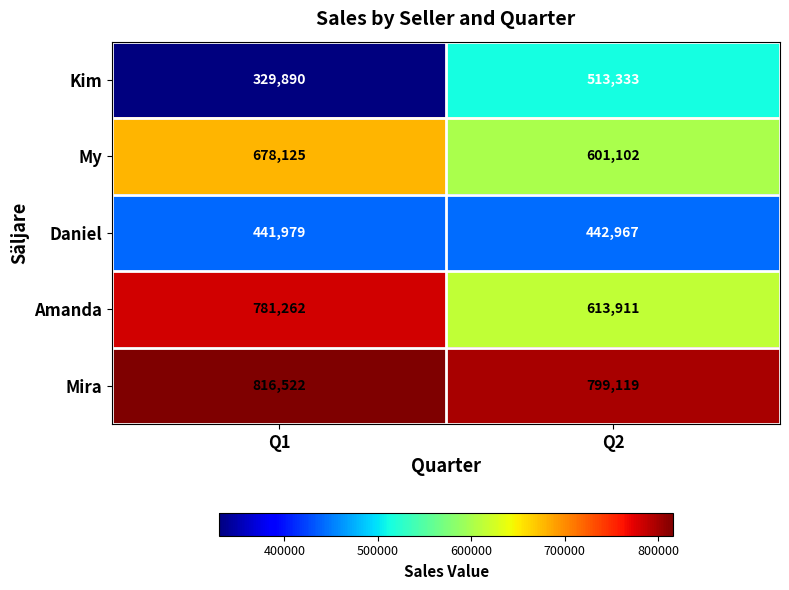

What is the approximate value of My at Q2?

601102